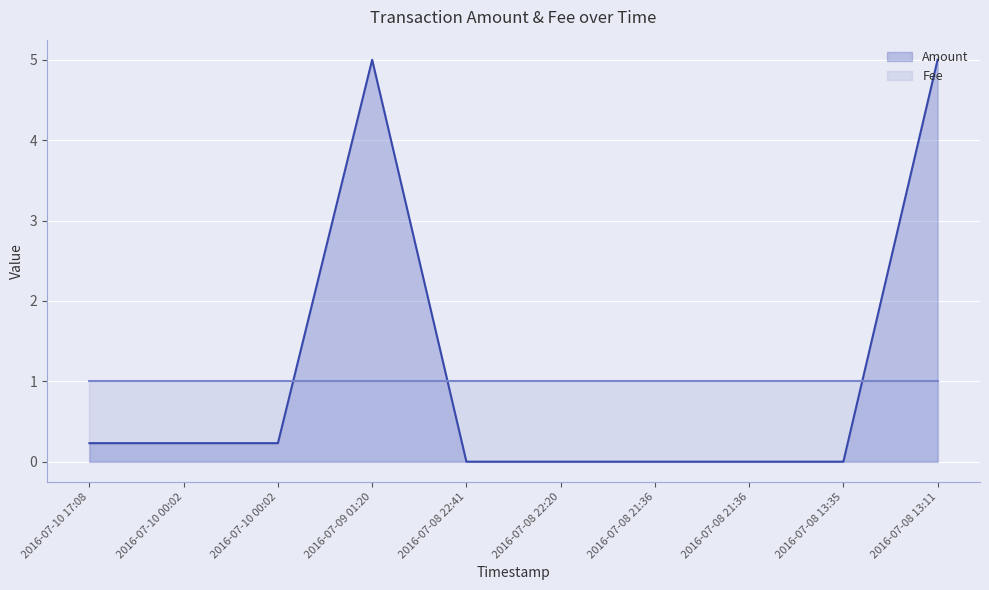

How many interior local peaks (higher than both neighbors) does the data have?

1